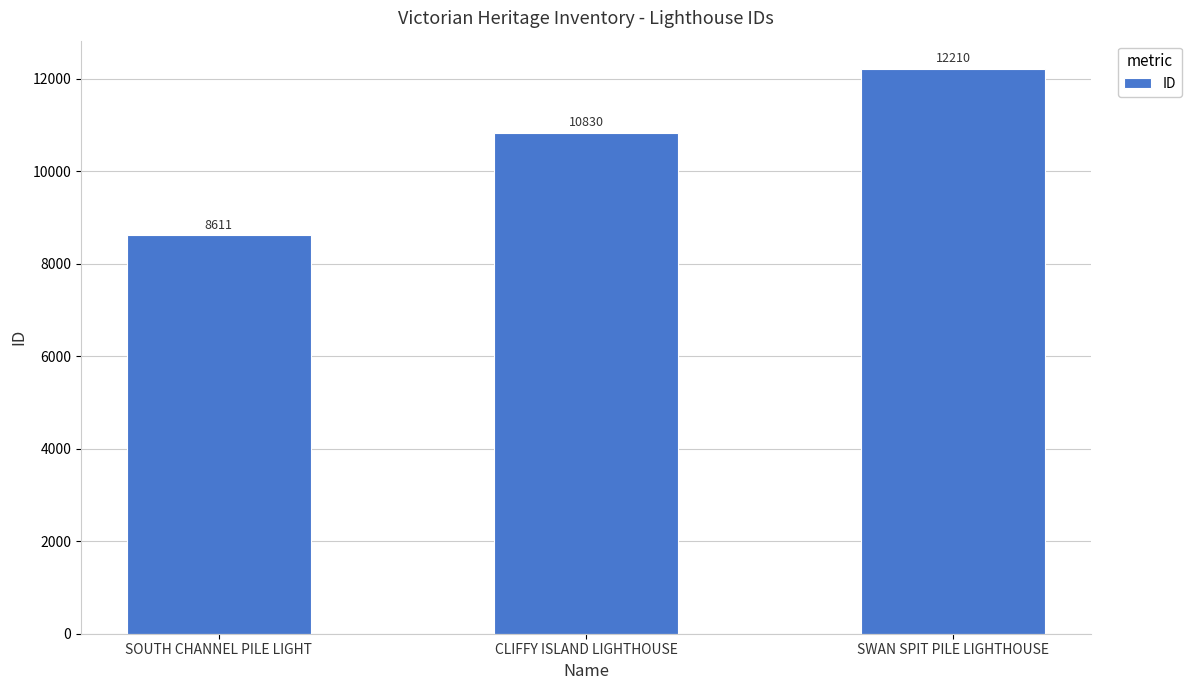

What is the change in value from SOUTH CHANNEL PILE LIGHT to SWAN SPIT PILE LIGHTHOUSE?

+3599